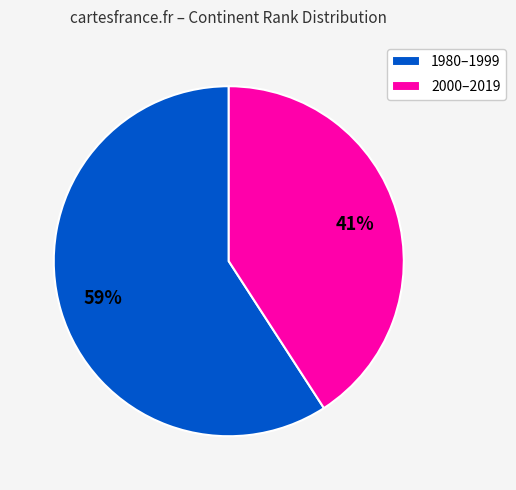

Does any single category account for the majority?

Yes